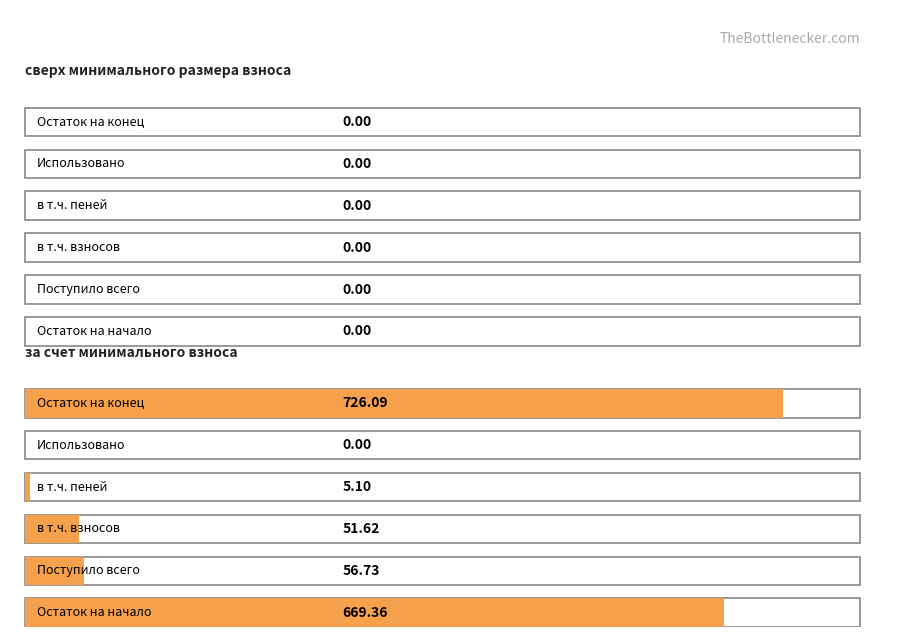

What position from the left is в т.ч. пеней?

4